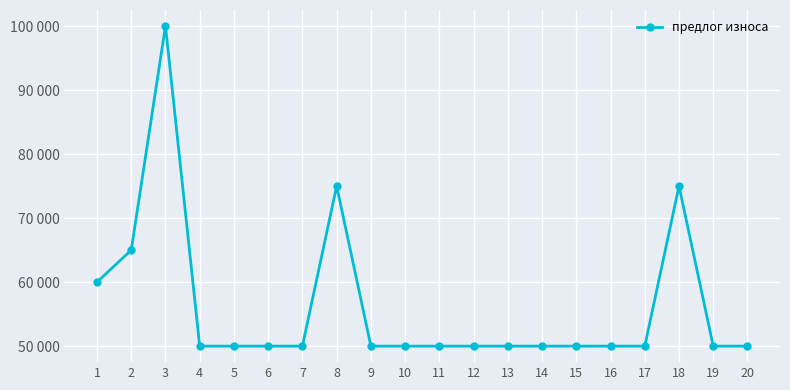

Reading left to right, what are all the values shown in this chart?

1=60000	2=65000	3=100000	4=50000	5=50000	6=50000	7=50000	8=75000	9=50000	10=50000	11=50000	12=50000	13=50000	14=50000	15=50000	16=50000	17=50000	18=75000	19=50000	20=50000